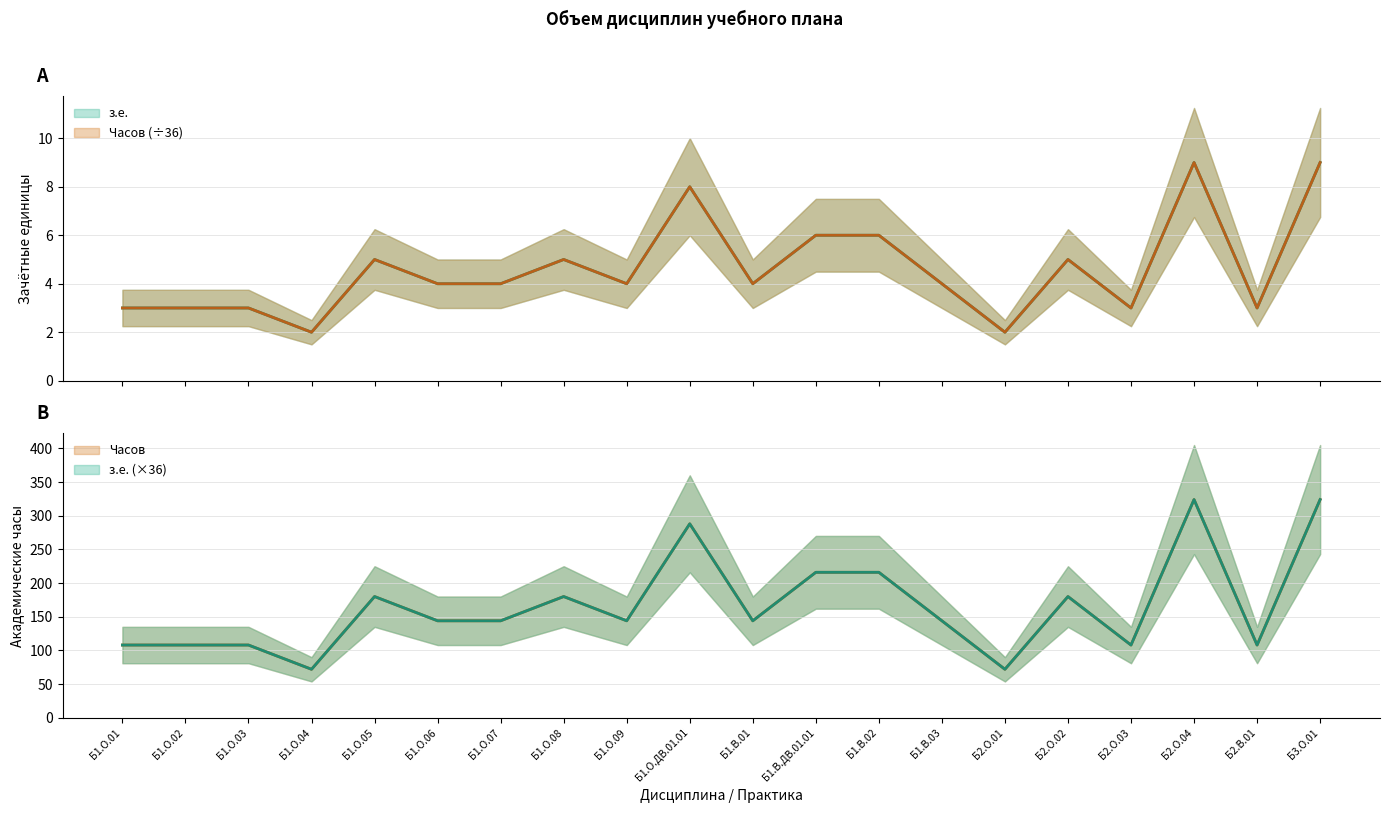

Is the value of з.е. at Б2.О.02 greater than the value of Часов at Б1.О.03?

No